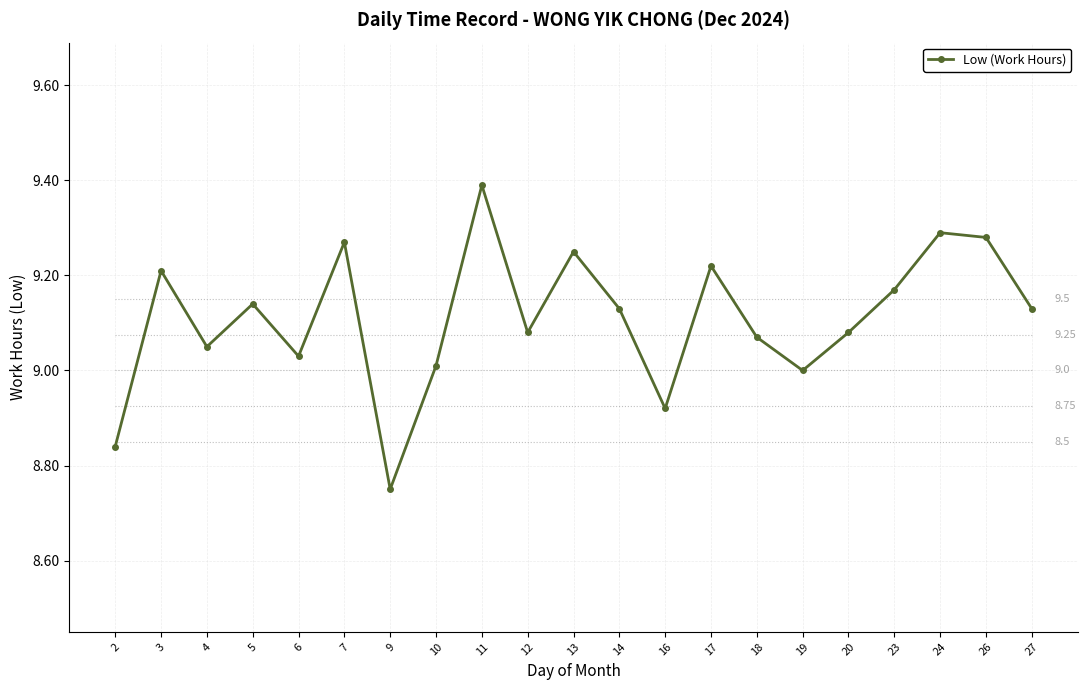

True or false: there are more than 2 points higher than both neighbors.

True